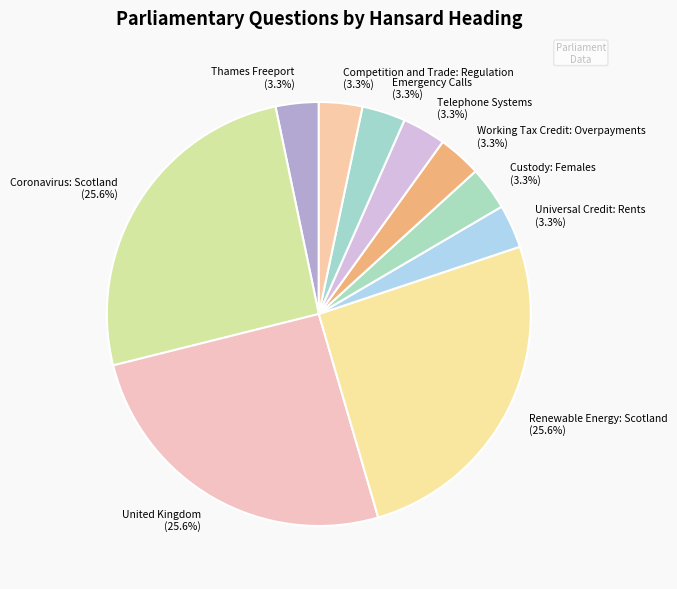

To the nearest percent, what percentage of the pie is Renewable Energy: Scotland?

26%